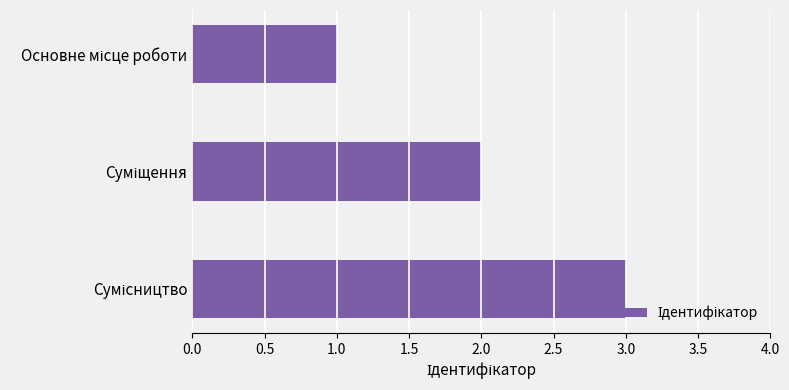

What is the sum of all values?

6